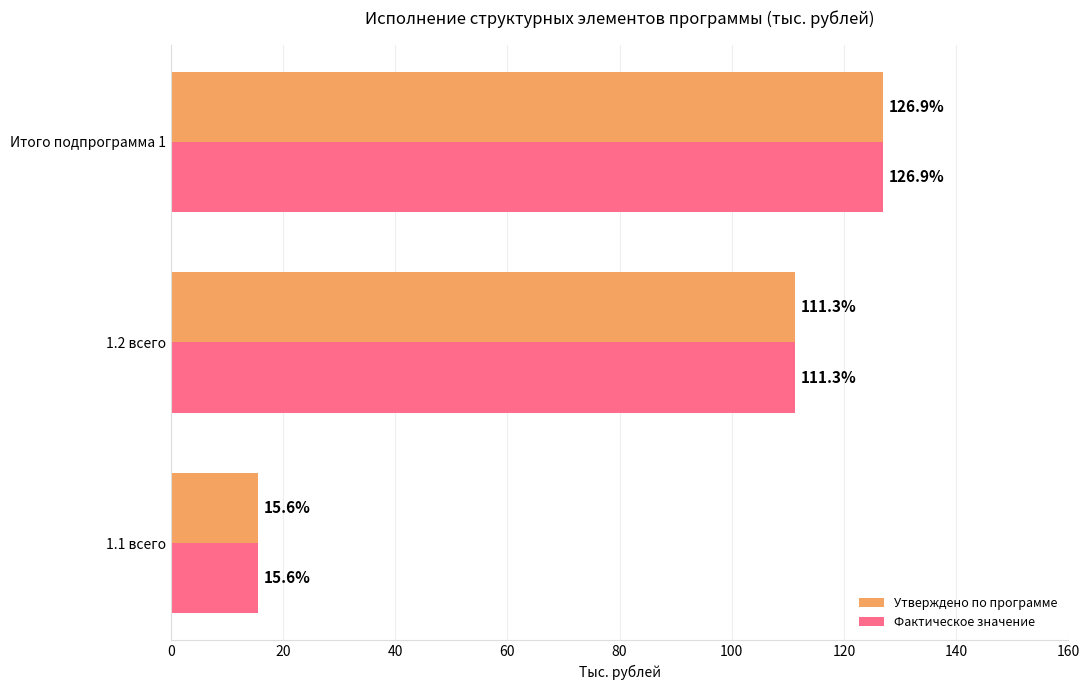

What is the greatest value displayed?

126.9